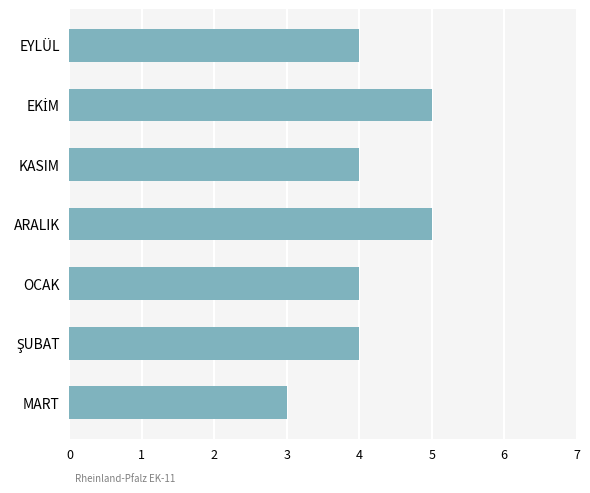

What is the difference between the maximum and minimum values?

2